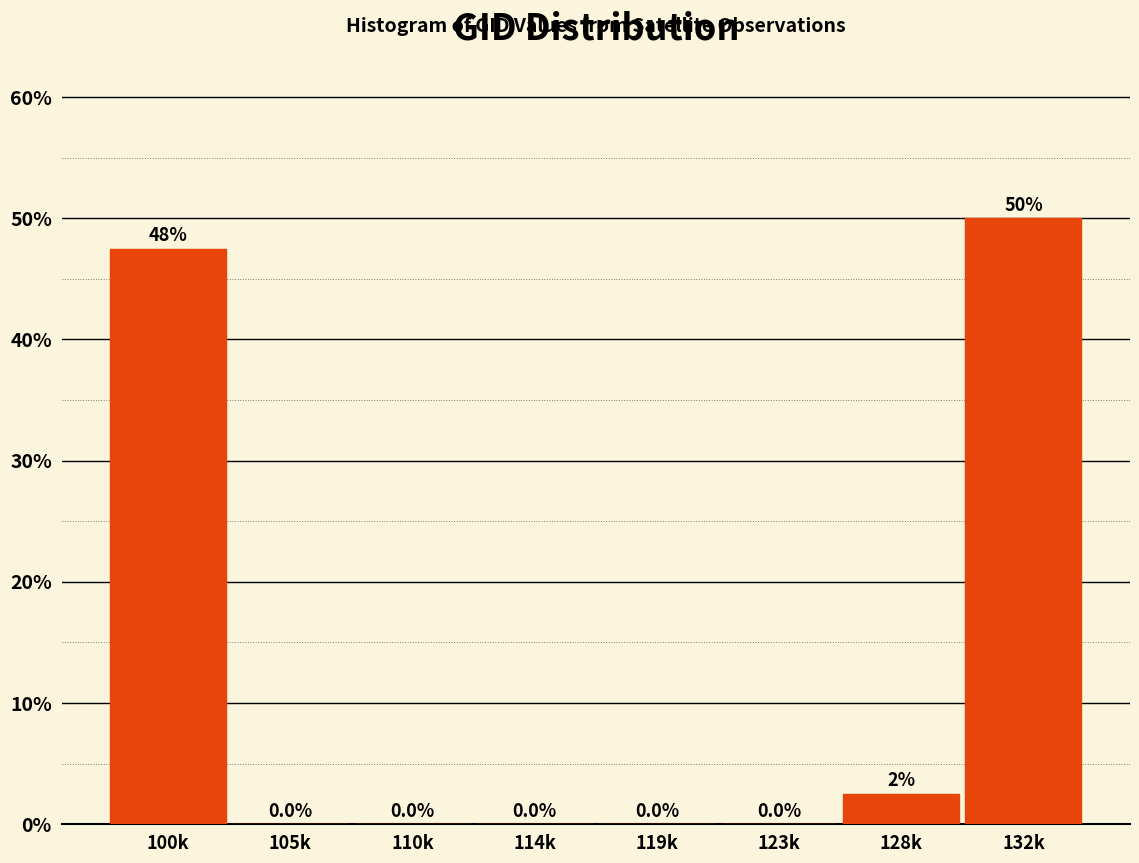

Reading left to right, what are all the values shown in this chart?

100k=47.5	105k=0.0	110k=0.0	114k=0.0	119k=0.0	123k=0.0	128k=2.5	132k=50.0